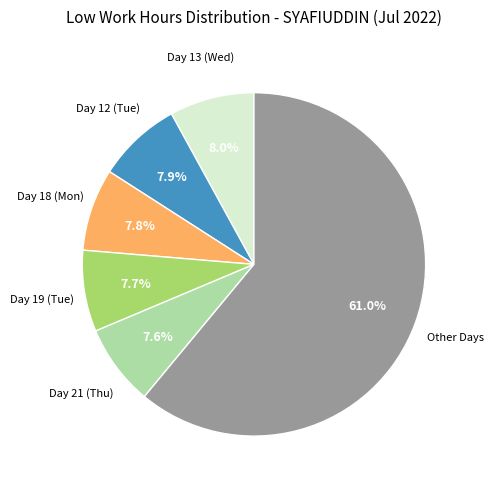

Is there a majority slice in this chart?

Yes